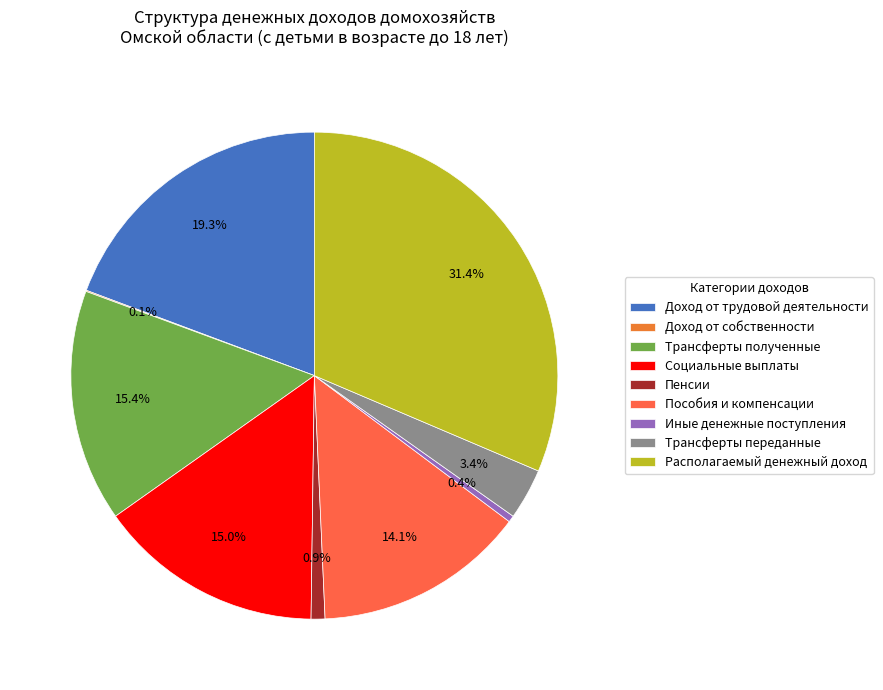

Which has a higher value, Иные денежные поступления or Трансферты полученные?

Трансферты полученные